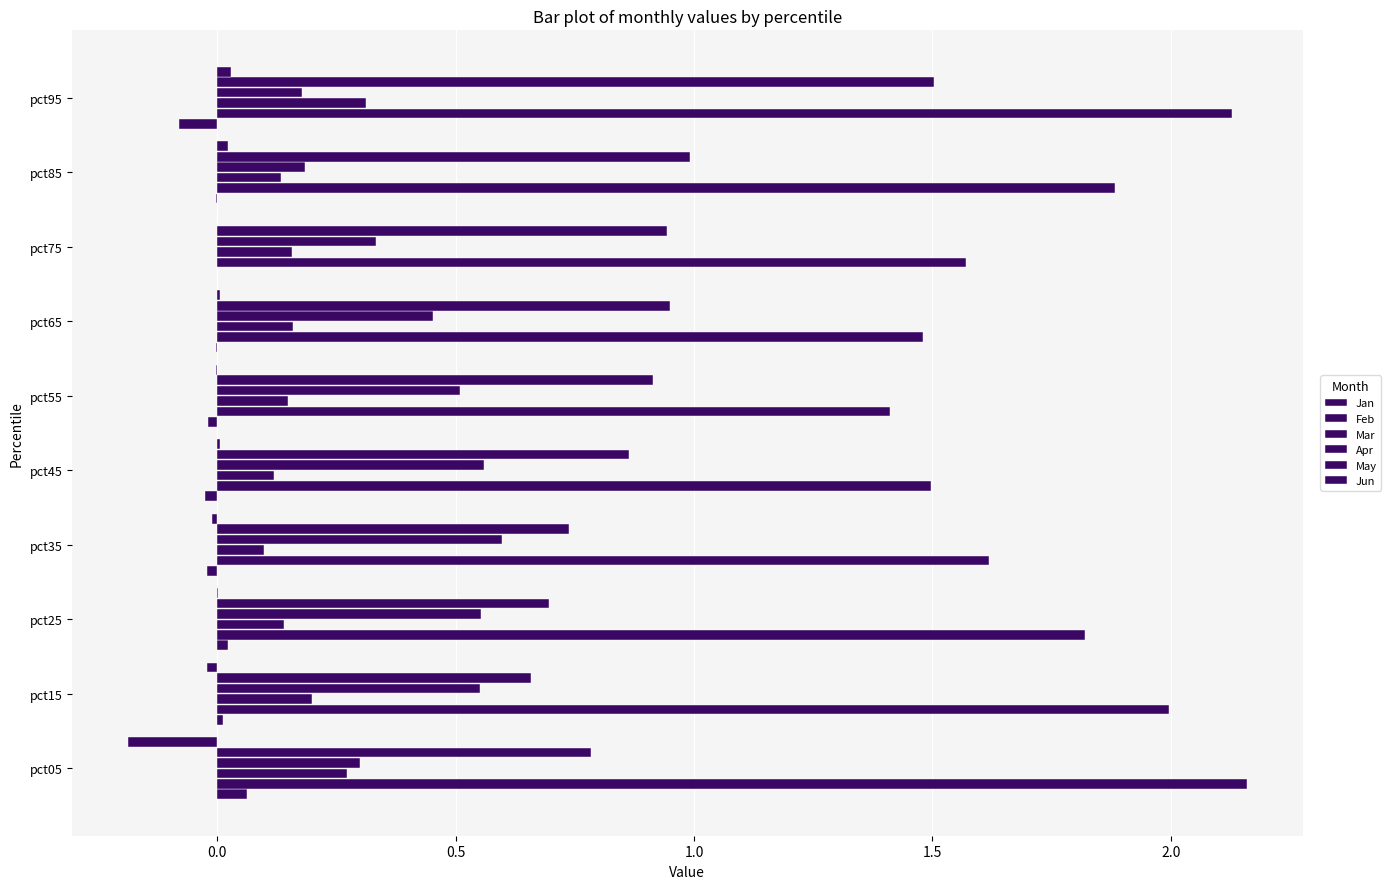

What is the sum of all Mar values?

1.7